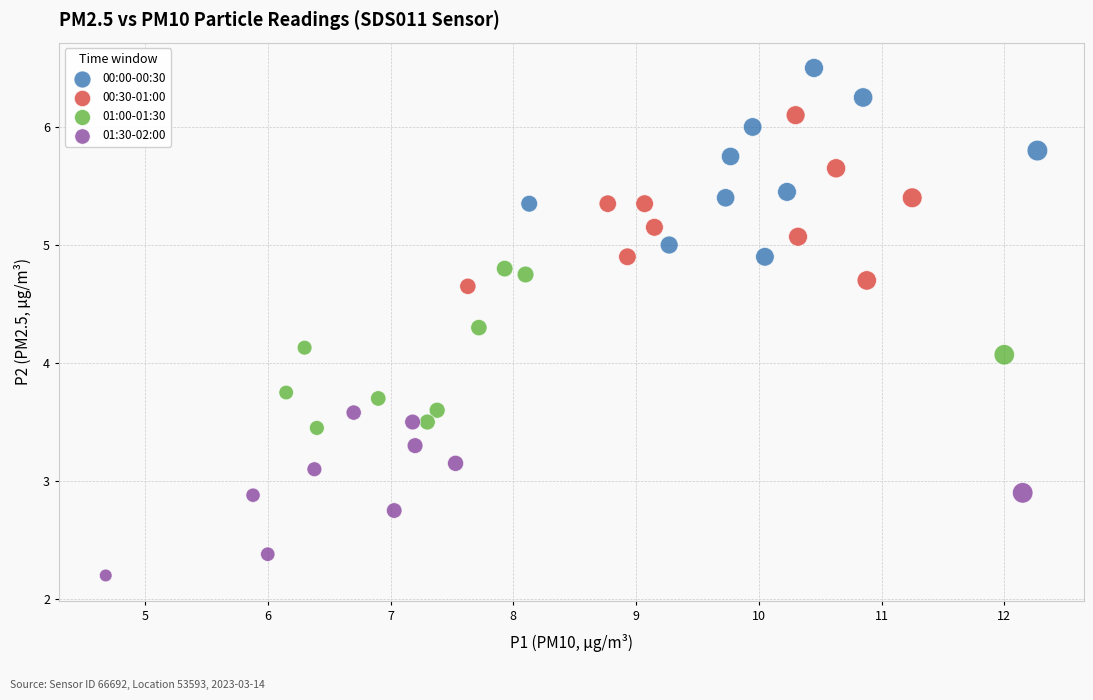

Which series contains the lowest Y value?

01:30-02:00